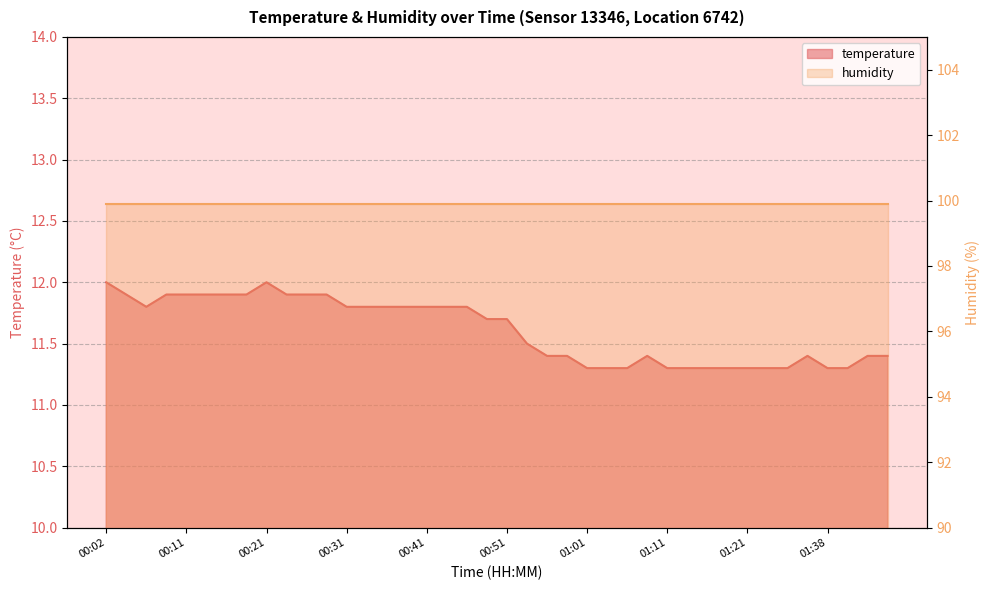

What position from the right is 00:54?

19